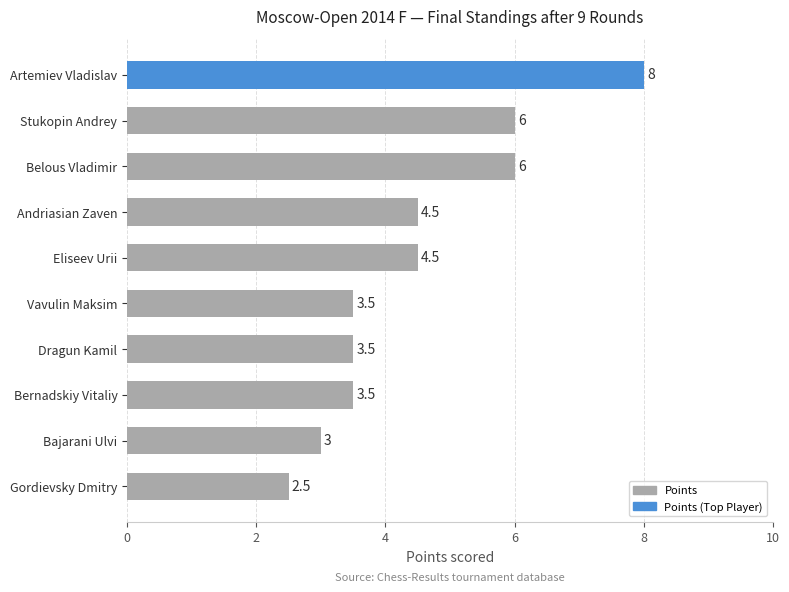

Reading bottom to top, what are all the values shown in this chart?

Gordievsky Dmitry=2.5	Bajarani Ulvi=3.0	Bernadskiy Vitaliy=3.5	Dragun Kamil=3.5	Vavulin Maksim=3.5	Eliseev Urii=4.5	Andriasian Zaven=4.5	Belous Vladimir=6.0	Stukopin Andrey=6.0	Artemiev Vladislav=8.0